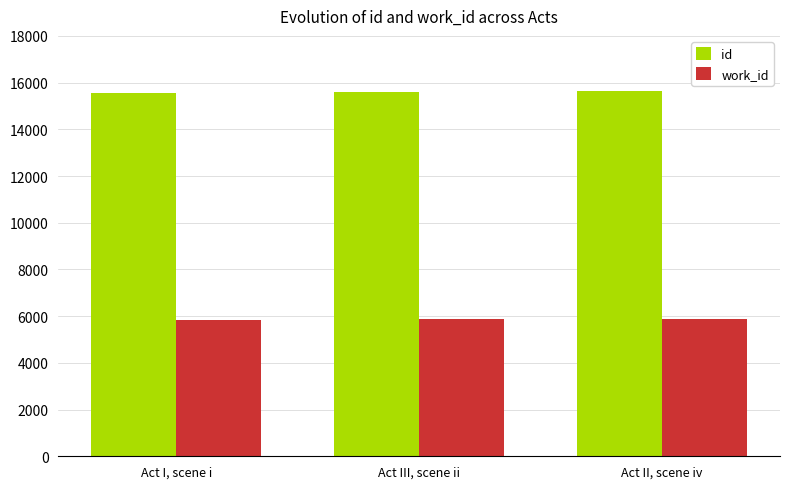

What is the maximum value shown in the chart?

15644